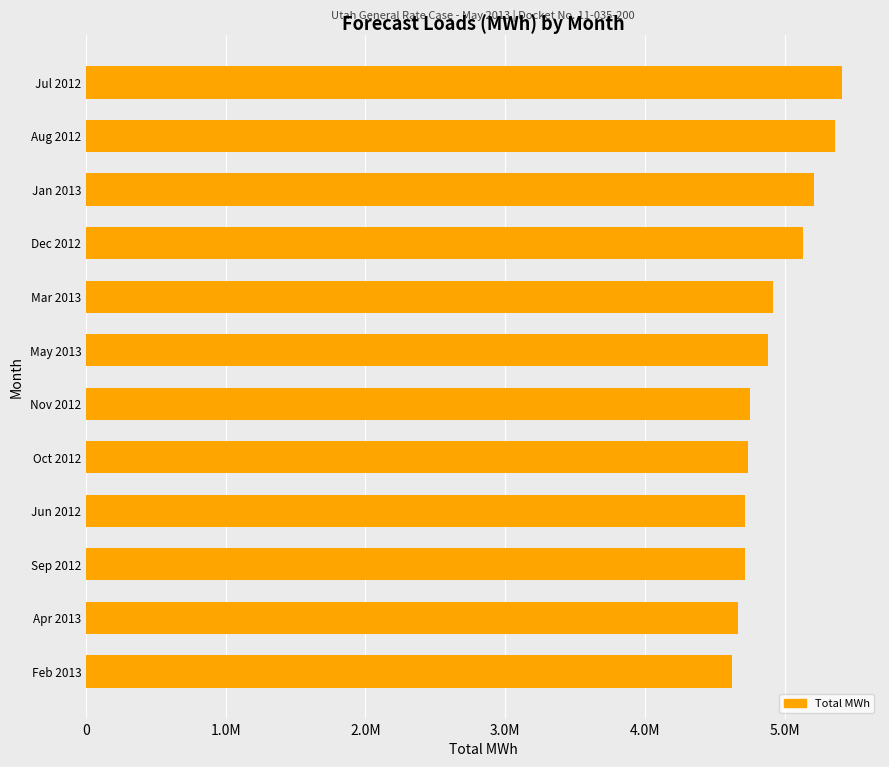

What is the minimum value shown in the chart?

4619735.6